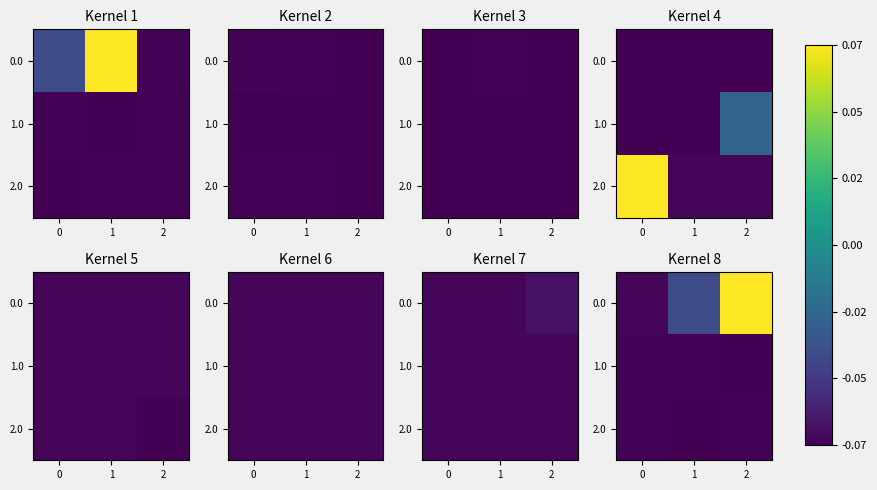

True or false: 0.0 has a value of 0.0 at 2.

False